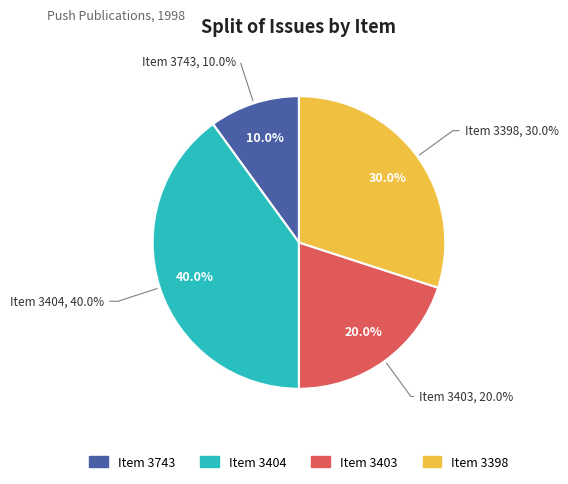

To the nearest percent, what is the combined percentage of Item 3403 and Item 3743?

30%